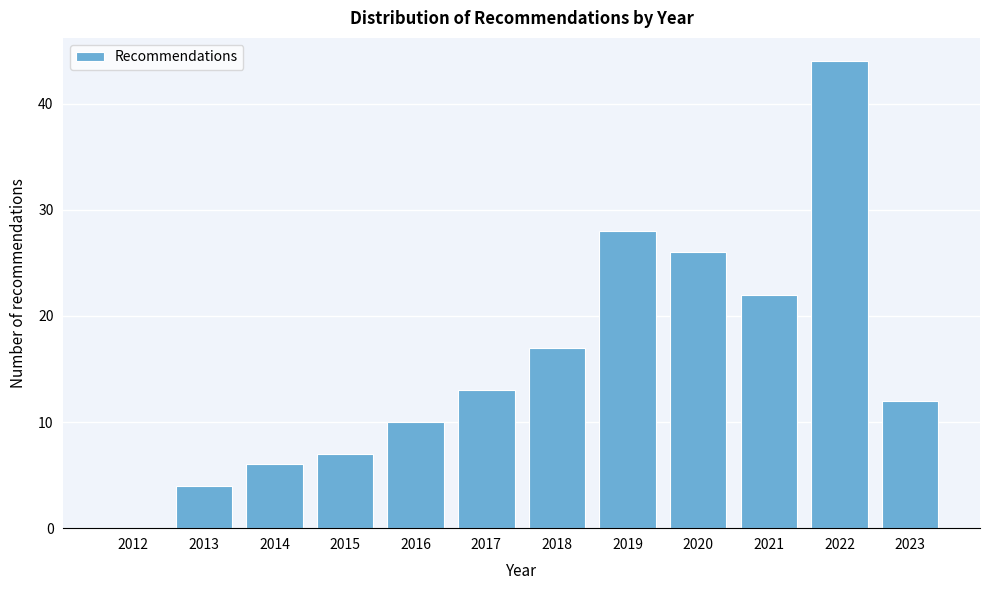

Reading left to right, what are all the values shown in this chart?

2012=0	2013=4	2014=6	2015=7	2016=10	2017=13	2018=17	2019=28	2020=26	2021=22	2022=44	2023=12